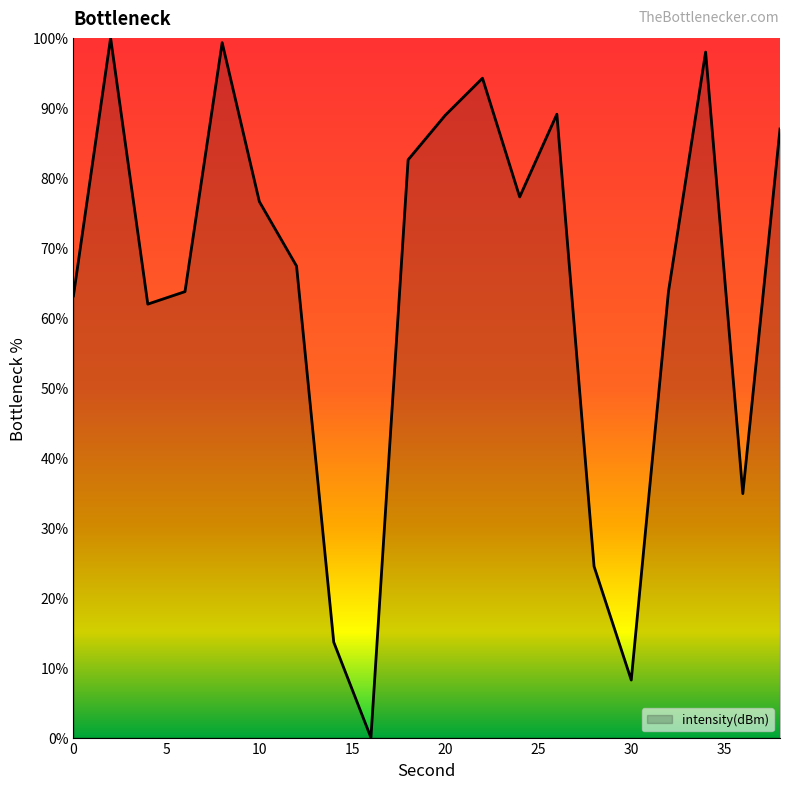

What is the maximum value shown in the chart?

100.0